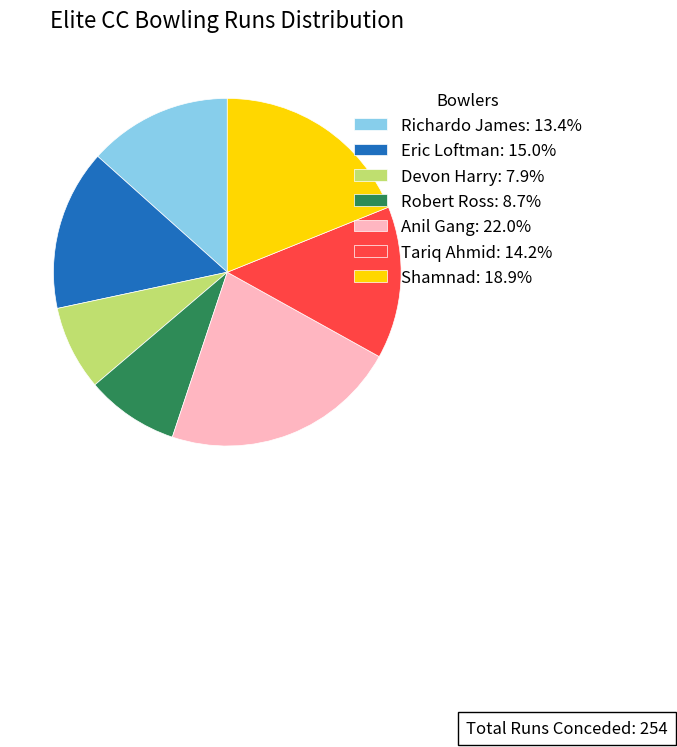

Does Devon Harry account for over 50% of the chart?

No